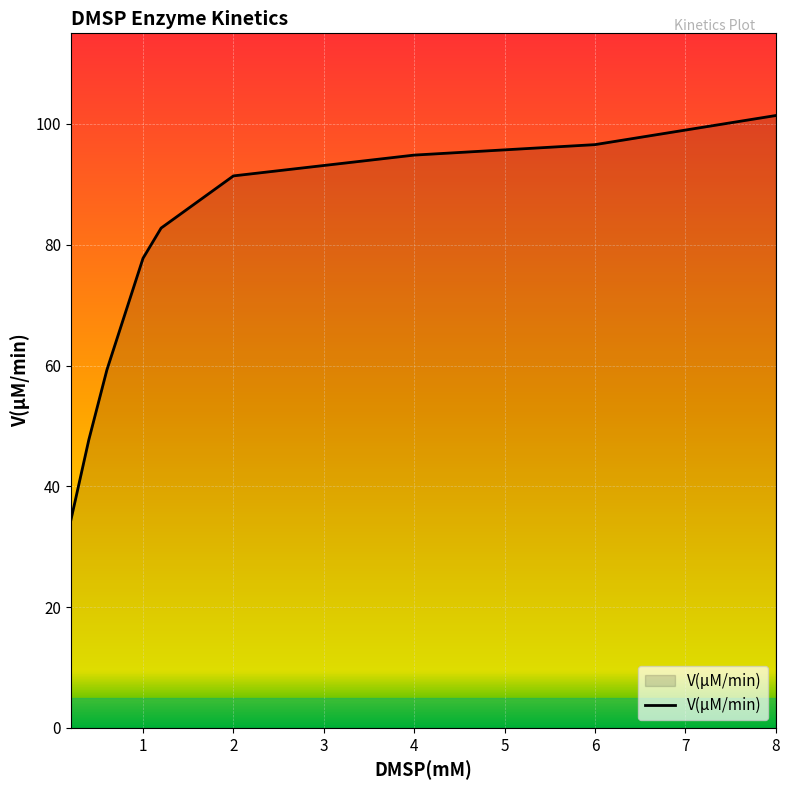

What is the minimum value shown in the chart?

34.3